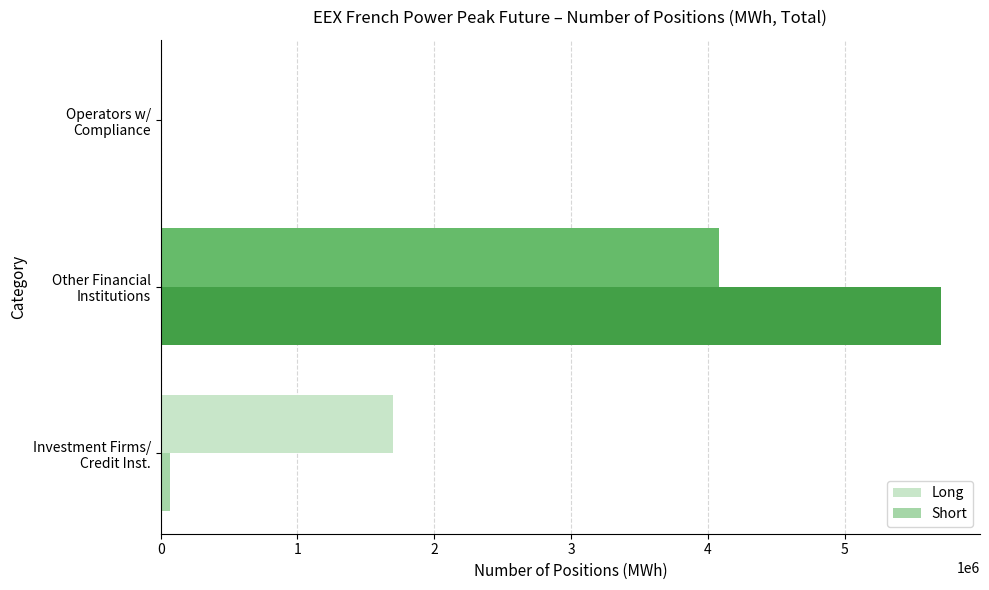

What is the highest value of the Long series?

4084248